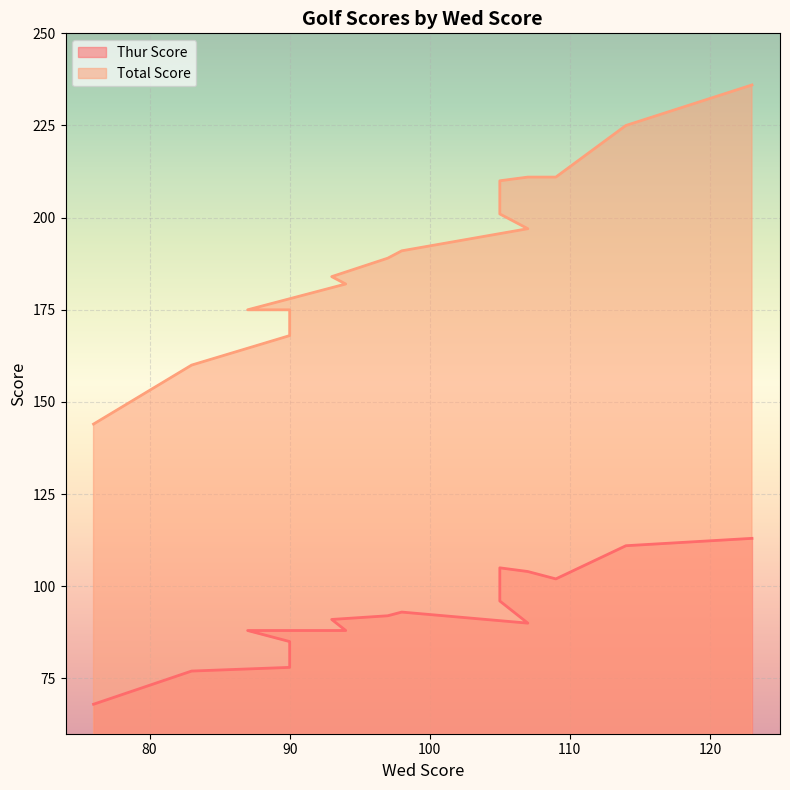

True or false: Total Score and Thur Score cross at least once.

False